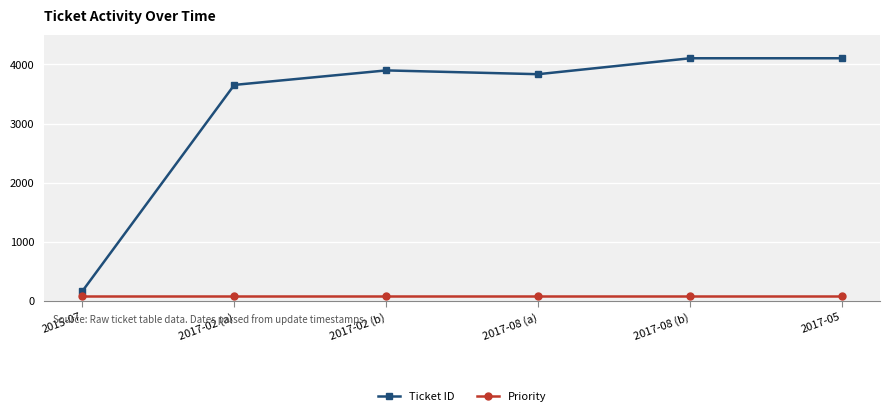

Where is the first local maximum for Ticket ID?

2017-02 (b)